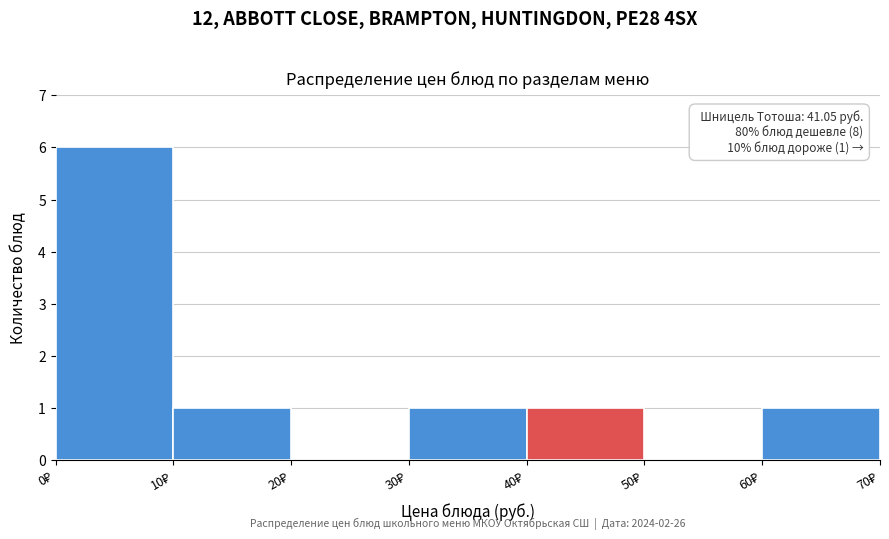

Over which range of the x-axis is the bar tallest?

0 to 10